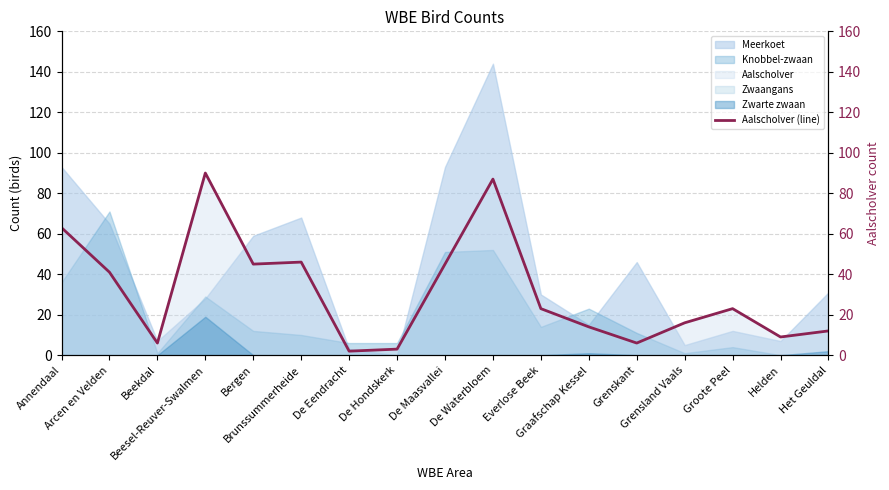

What is the maximum value for Zwarte zwaan?

19